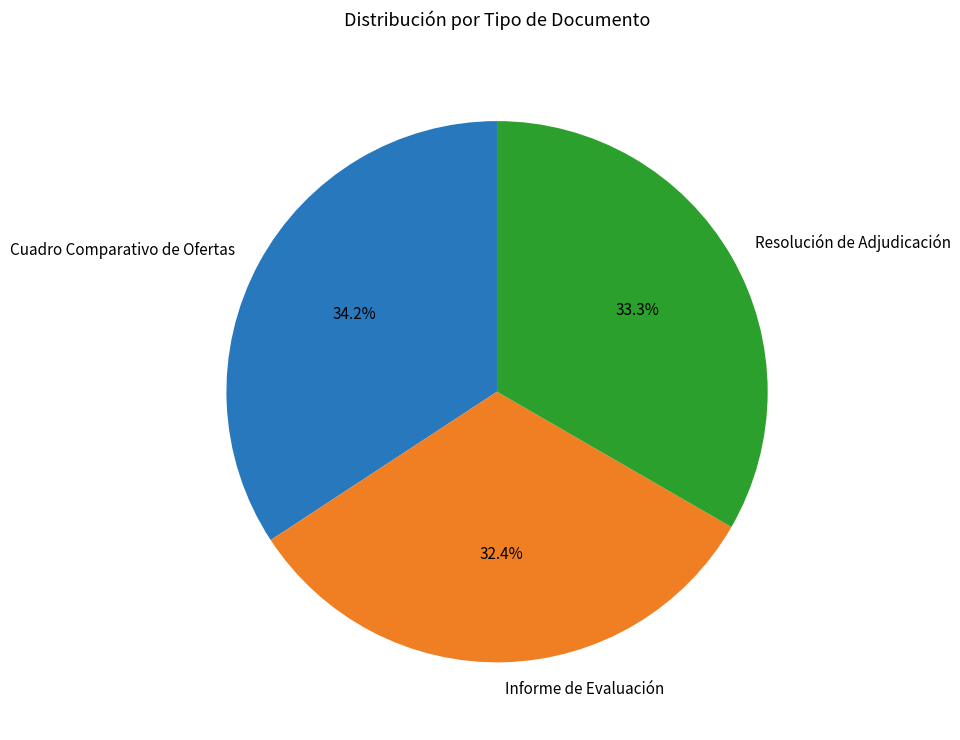

To the nearest percent, what portion does Resolución de Adjudicación represent?

33%